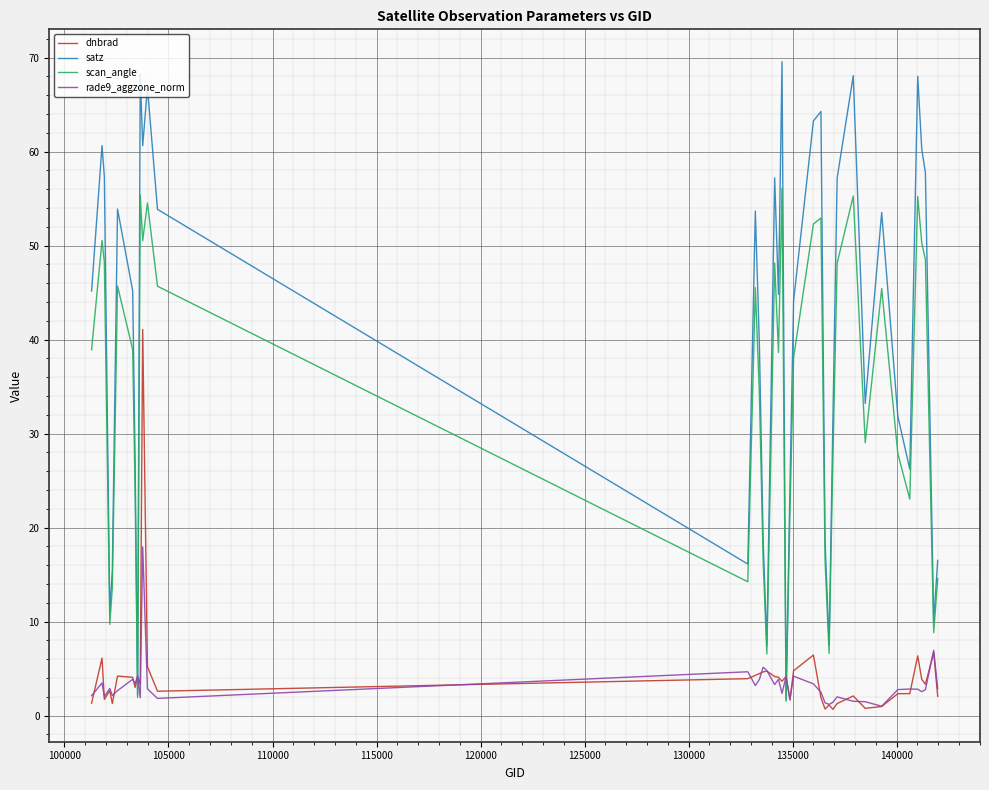

What is the sum of all dnbrad values?

168.1